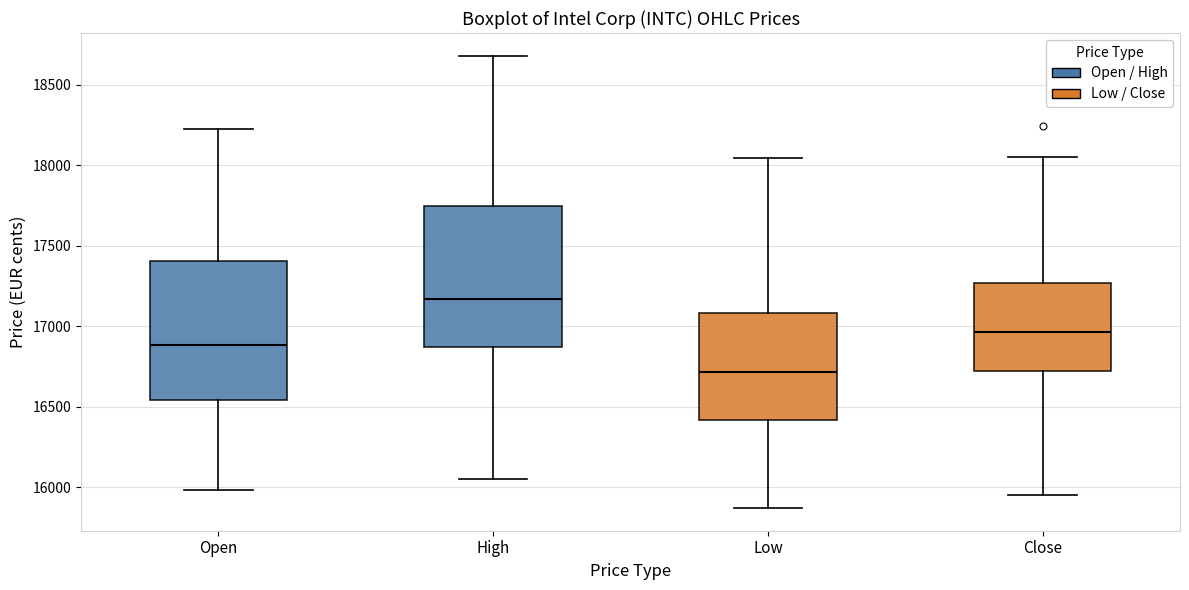

Reading left to right, transcribe this box plot: for each box, give where its median line is, the range the box spans, and where its two whiskers end, as read against the y-axis. The values are not printed on the chart, so give them approximately, as read against the axis.

Open: median 16900, box 16550 to 17400, whiskers 16000 to 18250
High: median 17150, box 16850 to 17750, whiskers 16050 to 18700
Low: median 16700, box 16400 to 17100, whiskers 15850 to 18050
Close: median 16950, box 16700 to 17250, whiskers 15950 to 18050